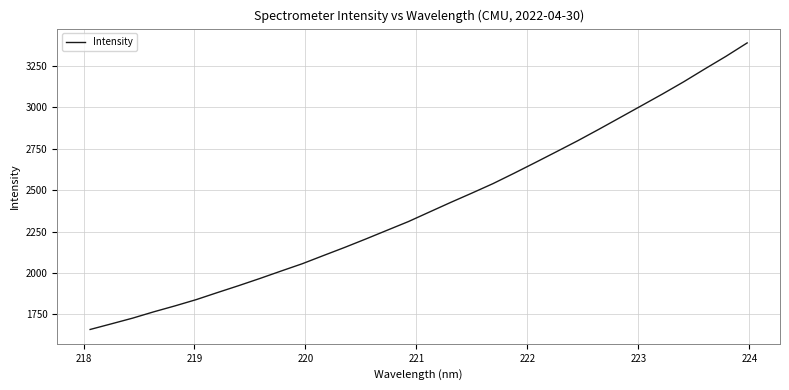

Count the number of categories in the chart.

32